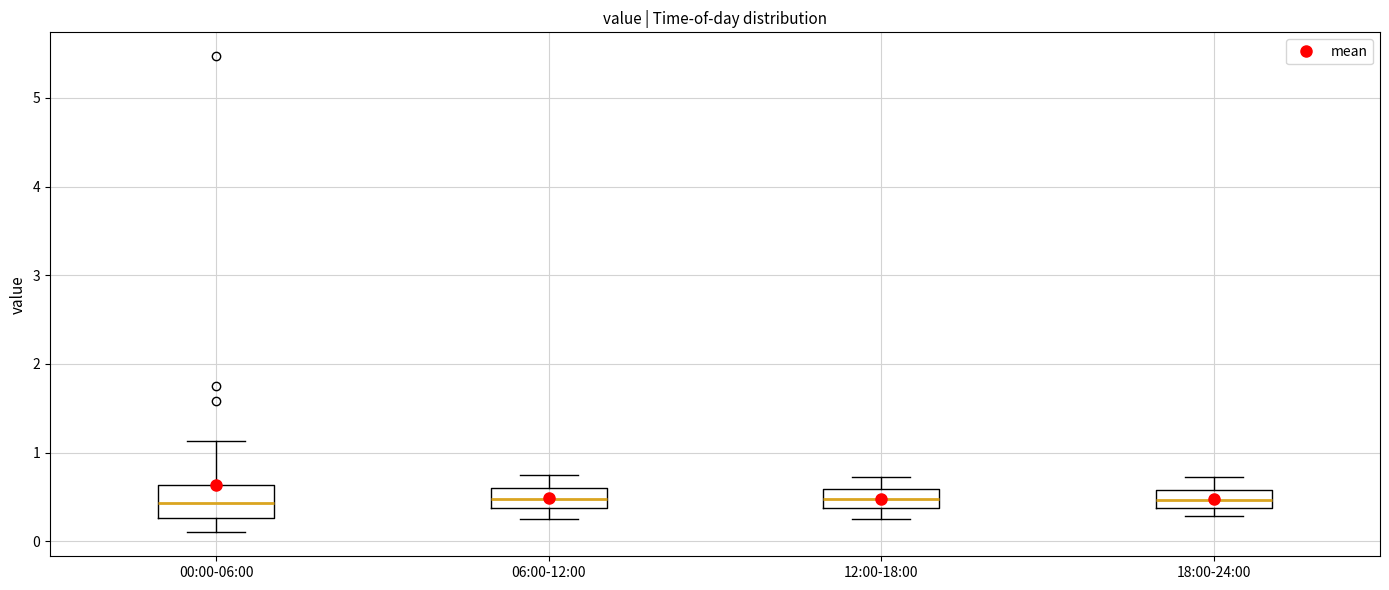

Reading left to right, read every box against the y-axis: the position of its median line, the range the box covers, and the ends of its whiskers. The values are not printed on the chart, so give them approximately, as read against the axis.

00:00-06:00: median 0.4, box 0.3 to 0.6, whiskers 0.1 to 1.1
06:00-12:00: median 0.5, box 0.4 to 0.6, whiskers 0.3 to 0.8
12:00-18:00: median 0.5, box 0.4 to 0.6, whiskers 0.3 to 0.7
18:00-24:00: median 0.5, box 0.4 to 0.6, whiskers 0.3 to 0.7